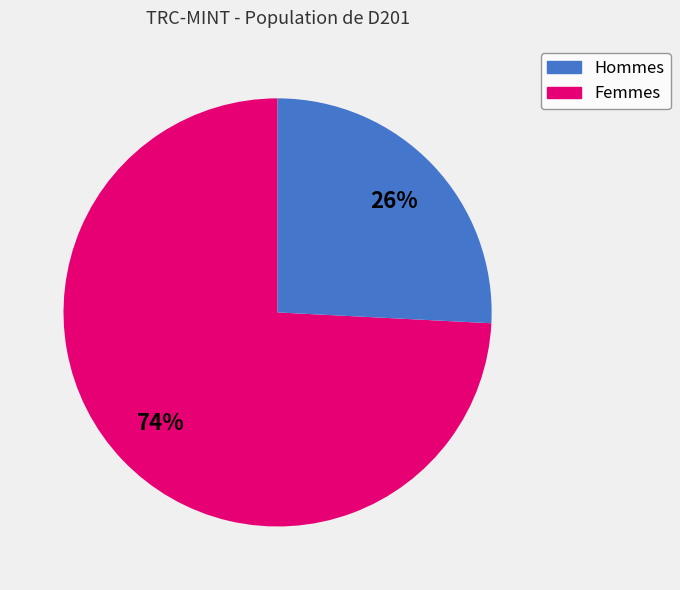

How many segments does this pie chart have?

2